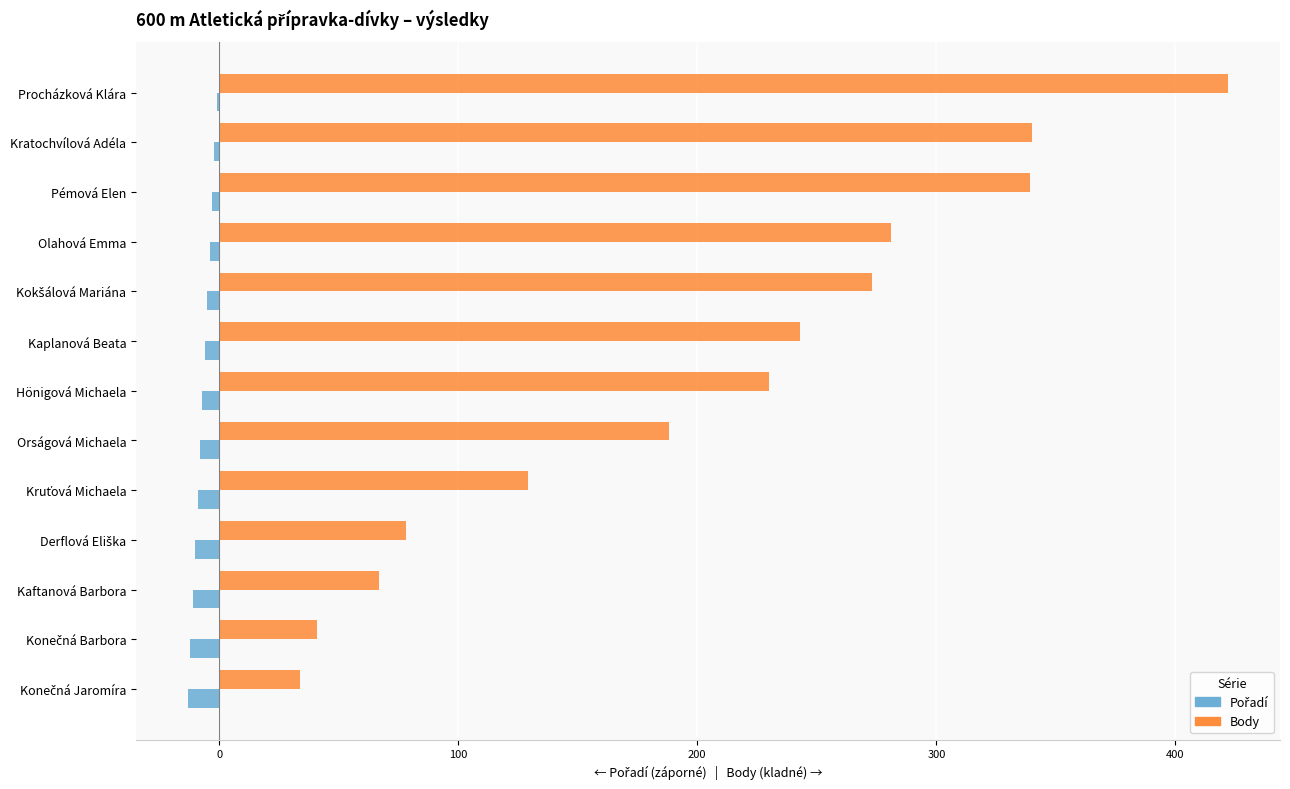

Which series has the largest total across all categories?

Body